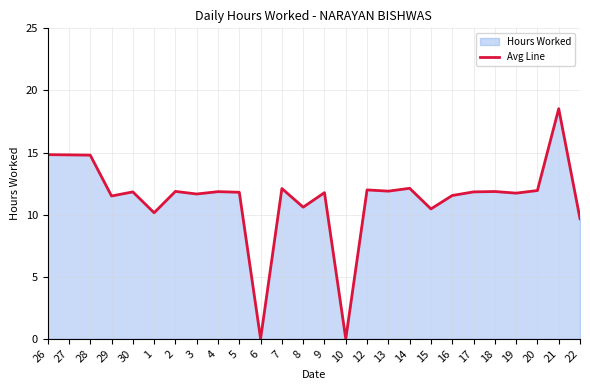

How many lines are shown in the chart?

1